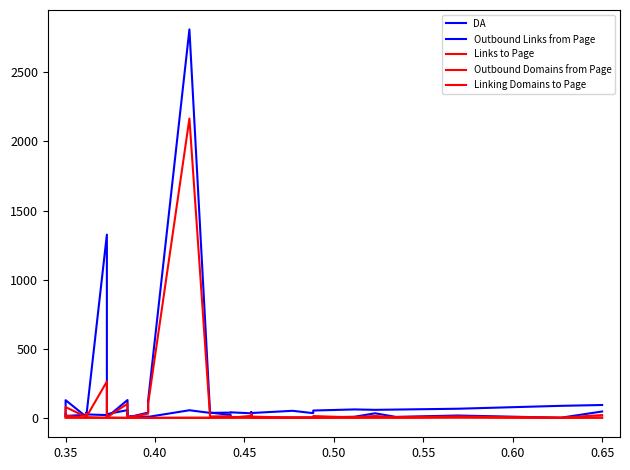

At which category does Outbound Links from Page reach its first local peak?

0.35